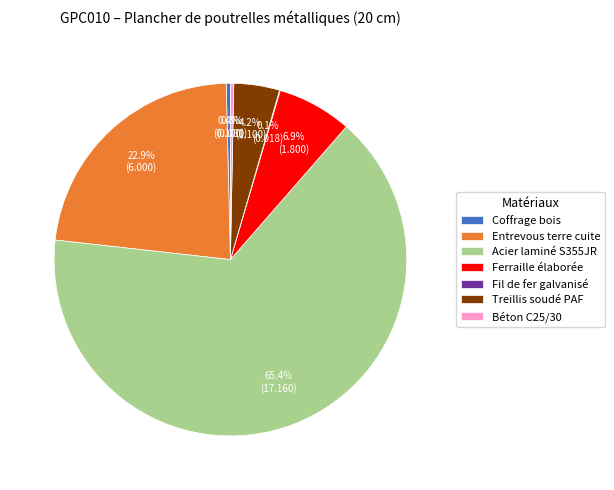

Which has a higher value, Ferraille élaborée or Coffrage bois?

Ferraille élaborée